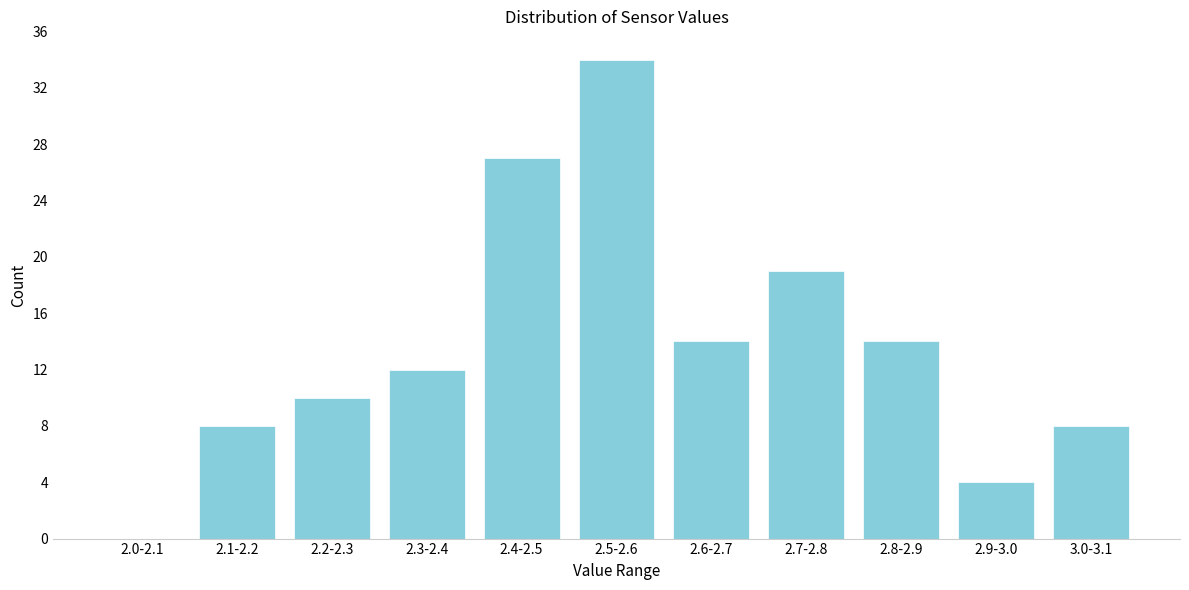

Reading left to right, list all the values displayed in this chart.

2.0-2.1=0	2.1-2.2=8	2.2-2.3=10	2.3-2.4=12	2.4-2.5=27	2.5-2.6=34	2.6-2.7=14	2.7-2.8=19	2.8-2.9=14	2.9-3.0=4	3.0-3.1=8